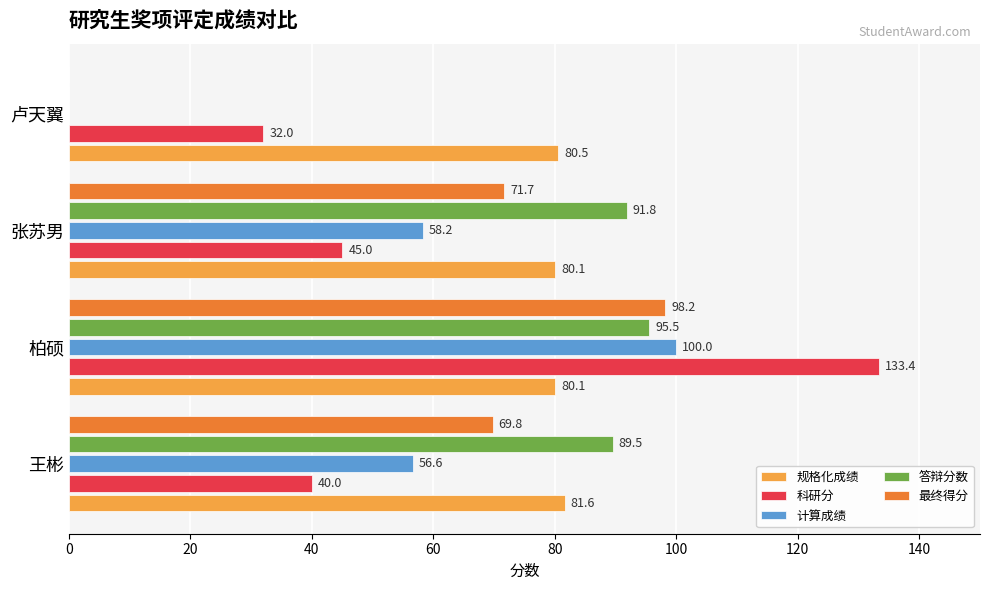

Which series changed the most between 王彬 and 卢天翼?

答辩分数